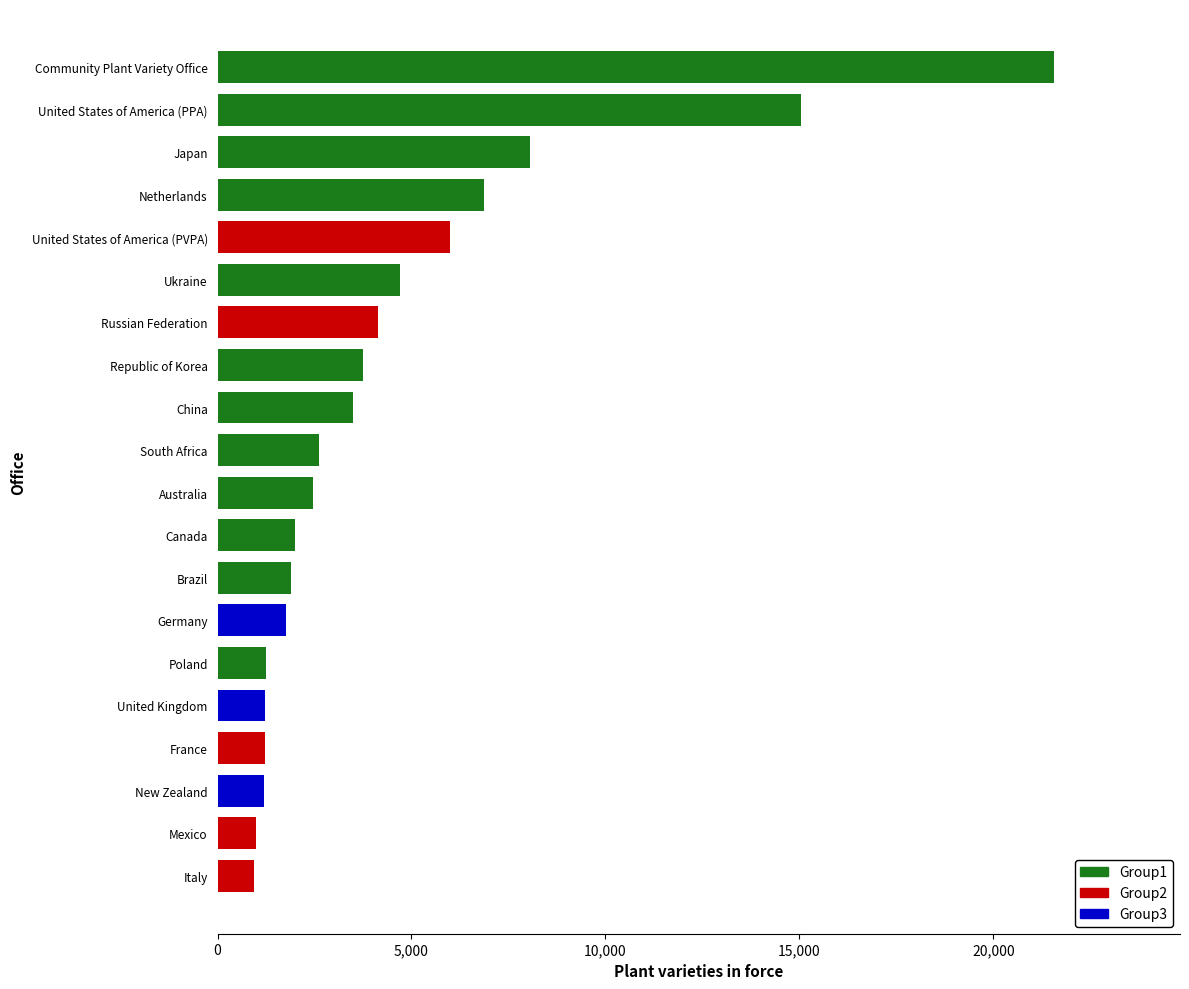

Approximately how many times larger is the value at Mexico compared to United States of America (PPA)?

0.1